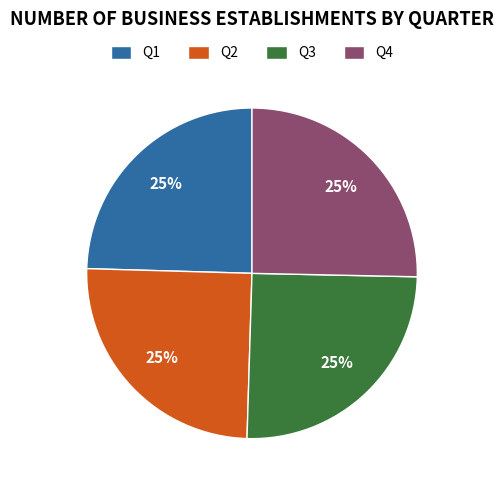

How many segments does this pie chart have?

4